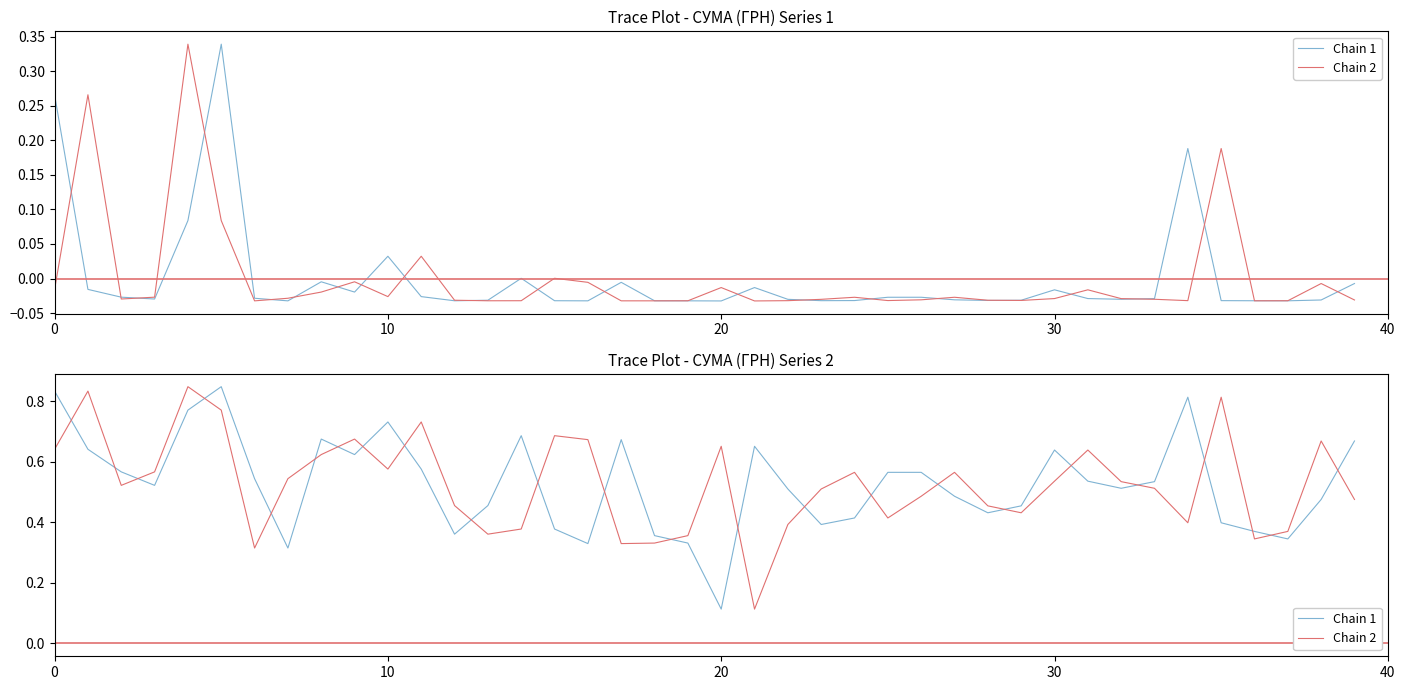

Which series has the widest spread of values?

Chain 1